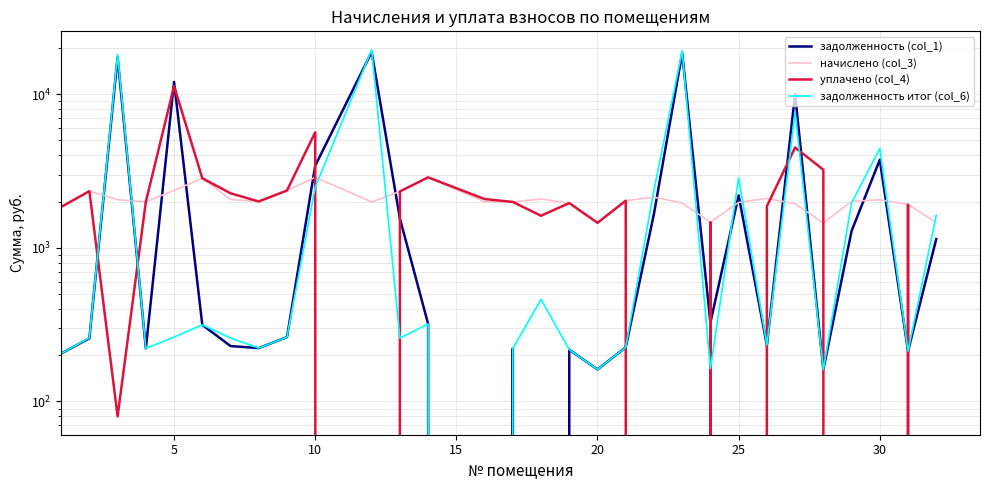

How many series are shown in this chart?

4